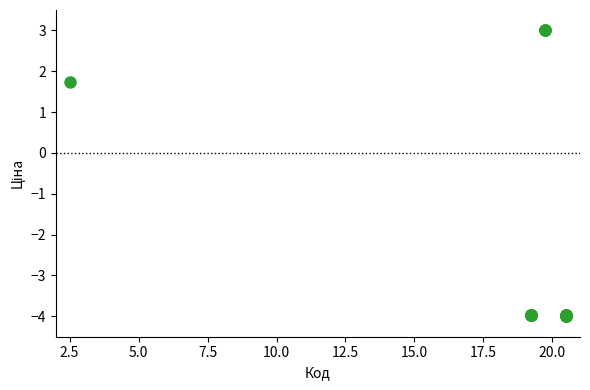

What Y value in the scatter plot is closest to 0?

1.7